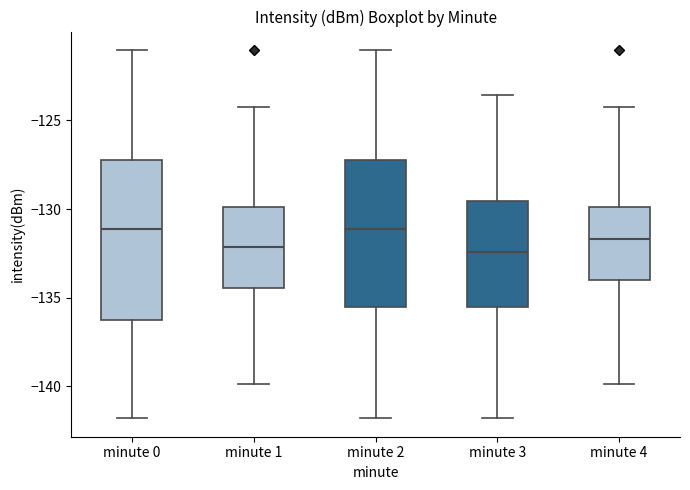

Comparing the boxes themselves (not the whiskers), which one is the tallest?

minute 0